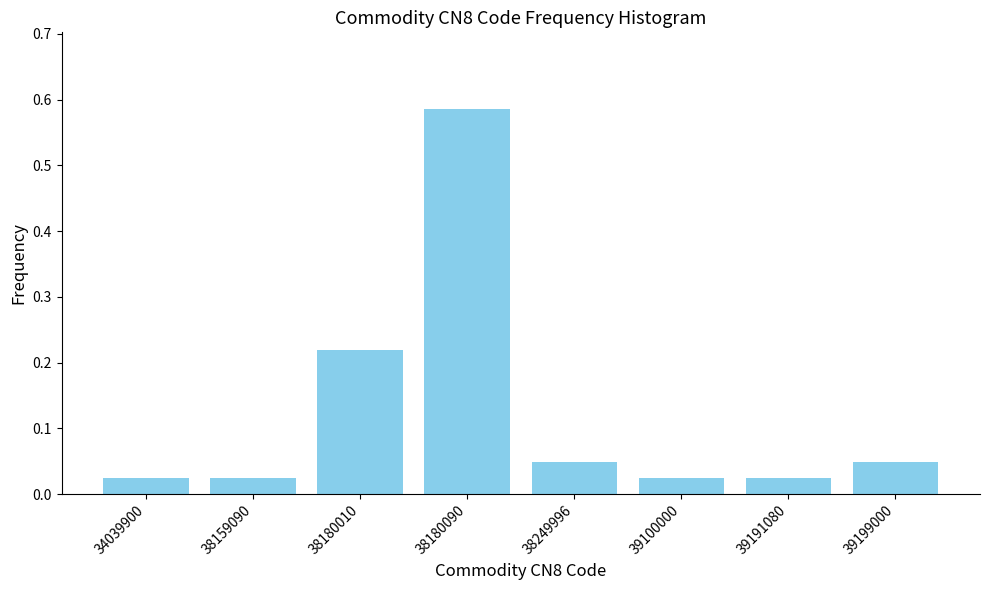

Is it true that the value at 38249996 is 0.1?

False